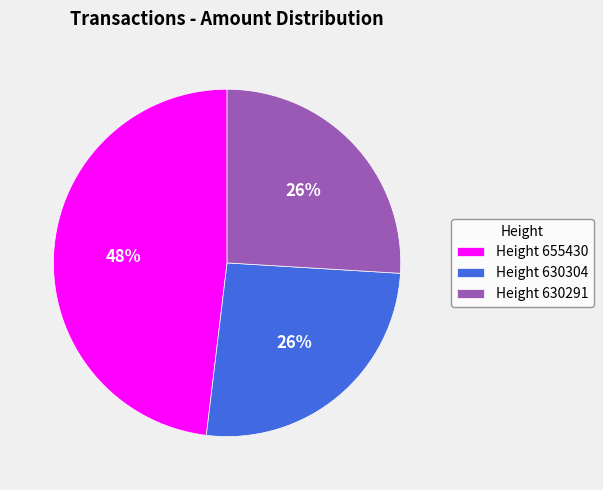

Which category has the biggest portion of the pie?

Height 655430